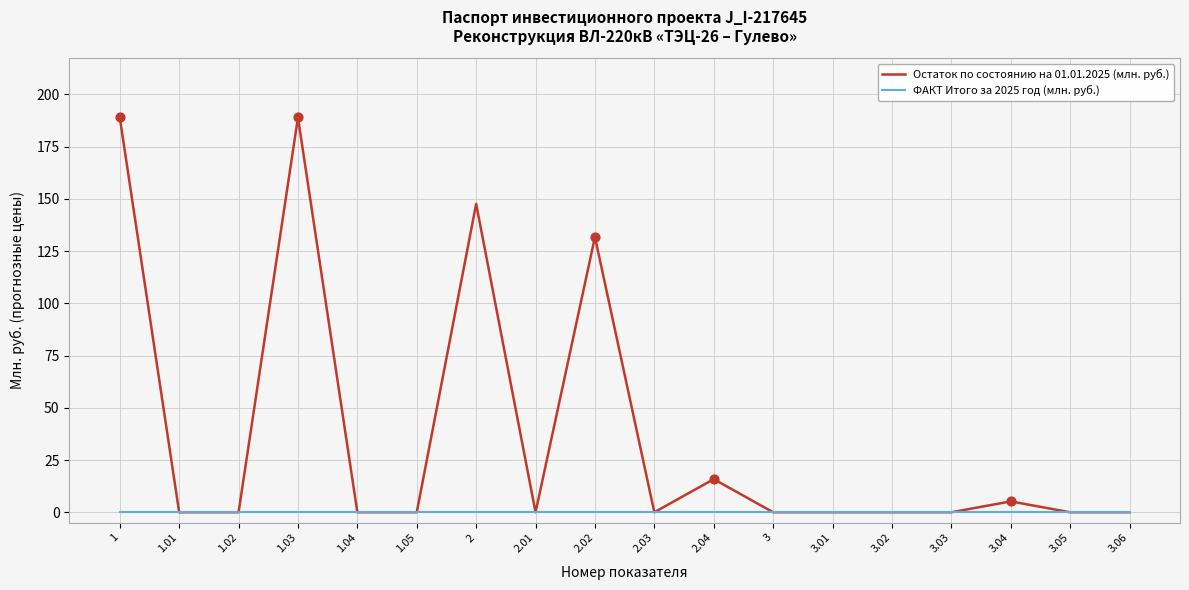

What is the total value across all series at 2.02?

131.7